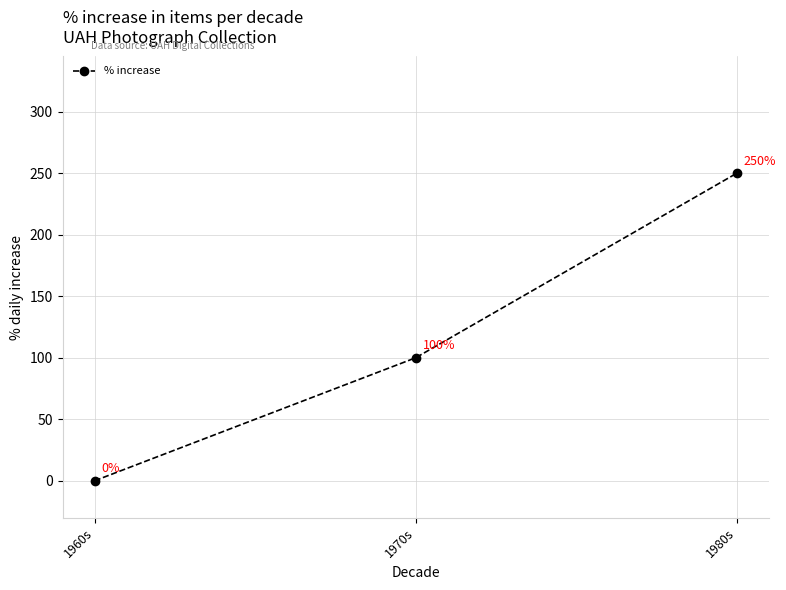

Rank the categories by value from highest to lowest.

1980s, 1970s, 1960s